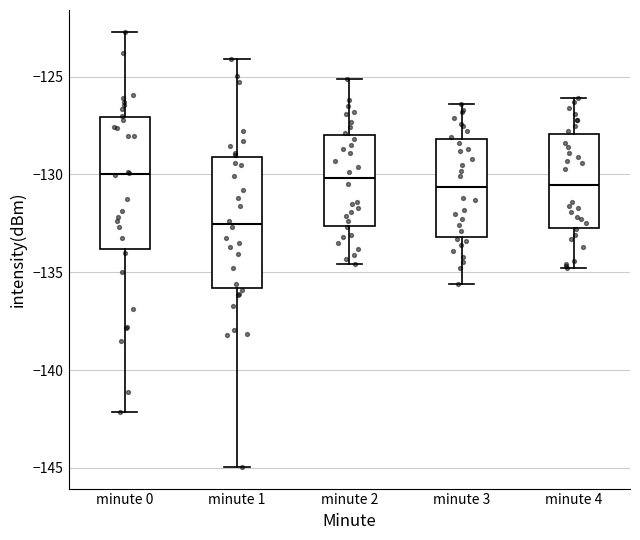

Reading left to right, transcribe this box plot: for each box, give where its median line is, the range the box spans, and where its two whiskers end, as read against the y-axis. The values are not printed on the chart, so give them approximately, as read against the axis.

minute 0: median -130.0, box -134.0 to -127.0, whiskers -142.0 to -122.5
minute 1: median -132.5, box -136.0 to -129.0, whiskers -145.0 to -124.0
minute 2: median -130.0, box -132.5 to -128.0, whiskers -134.5 to -125.0
minute 3: median -130.5, box -133.0 to -128.0, whiskers -135.5 to -126.5
minute 4: median -130.5, box -132.5 to -128.0, whiskers -135.0 to -126.0